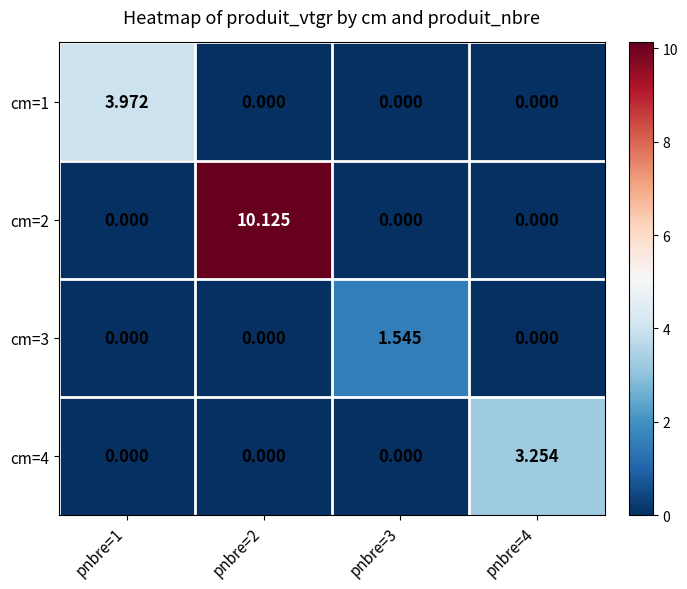

Which series has the widest spread of values?

cm=2